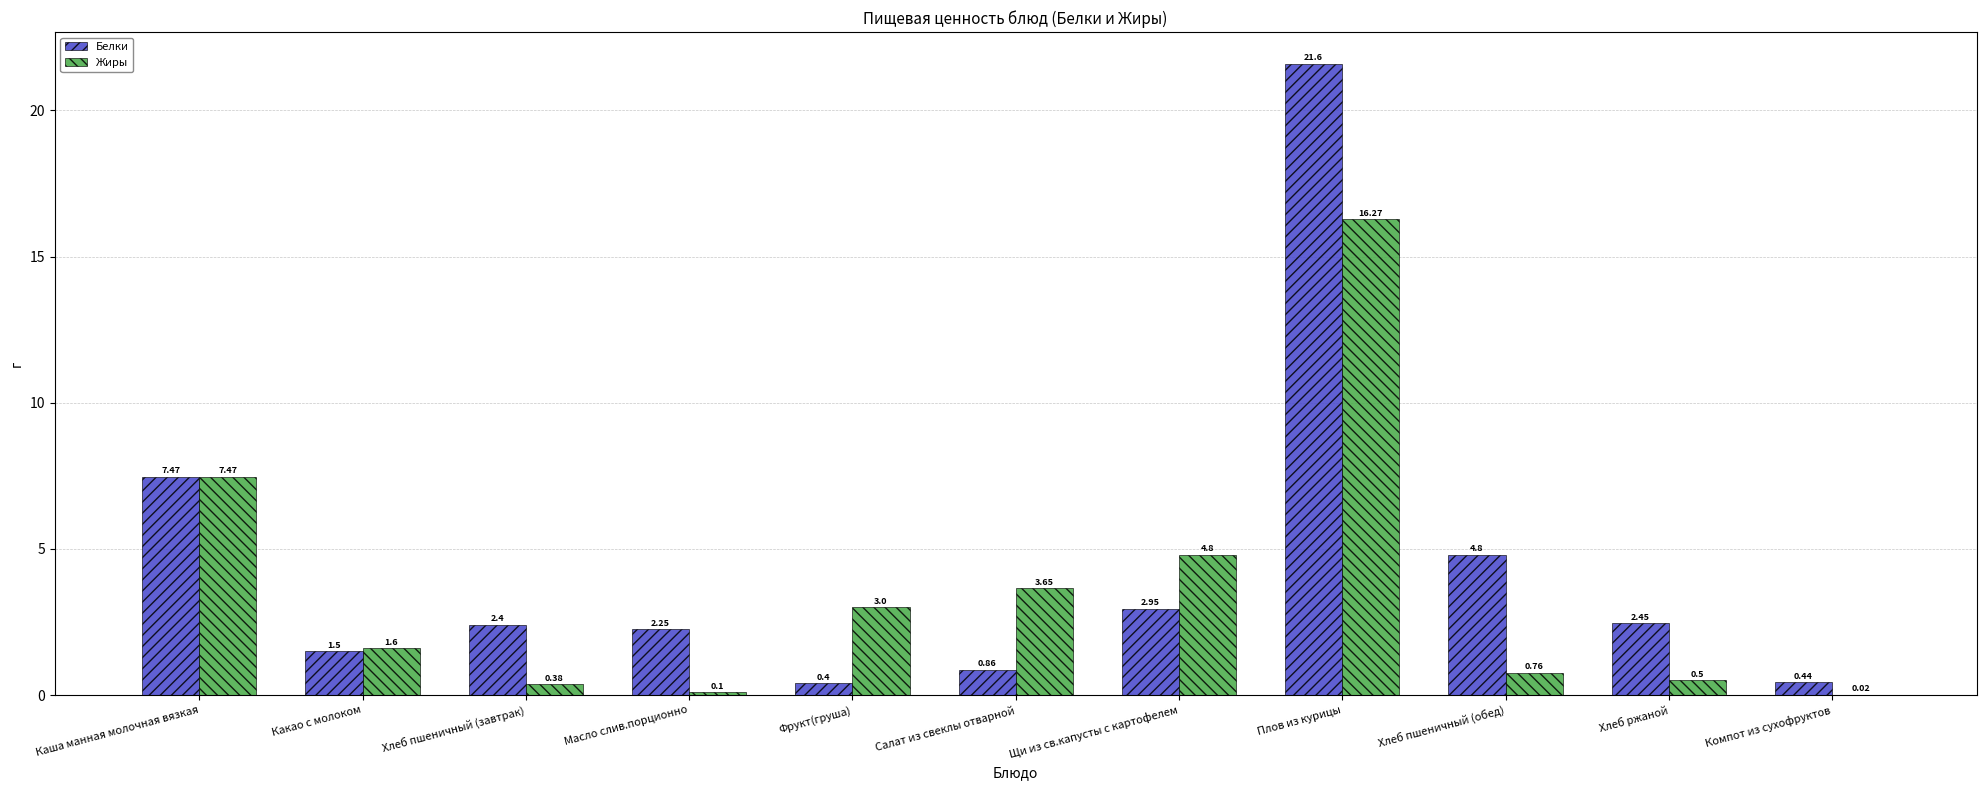

What is the sum of all Белки values?

47.1